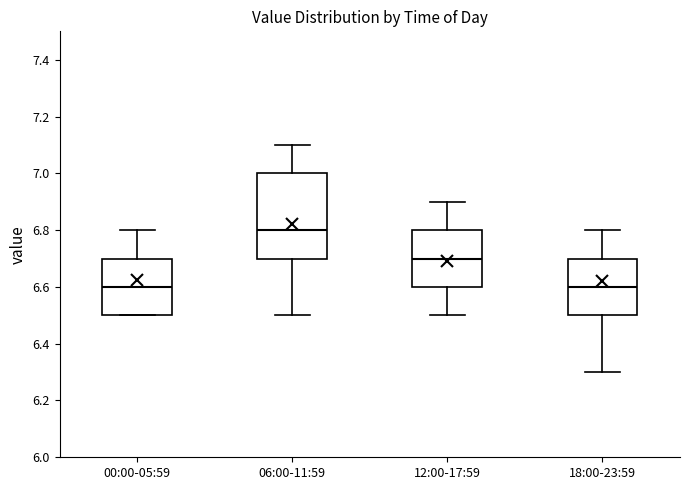

Where does the upper whisker of the box for 06:00-11:59 end on the y-axis? The values are not printed on the chart, so give them approximately, as read against the axis.

7.1